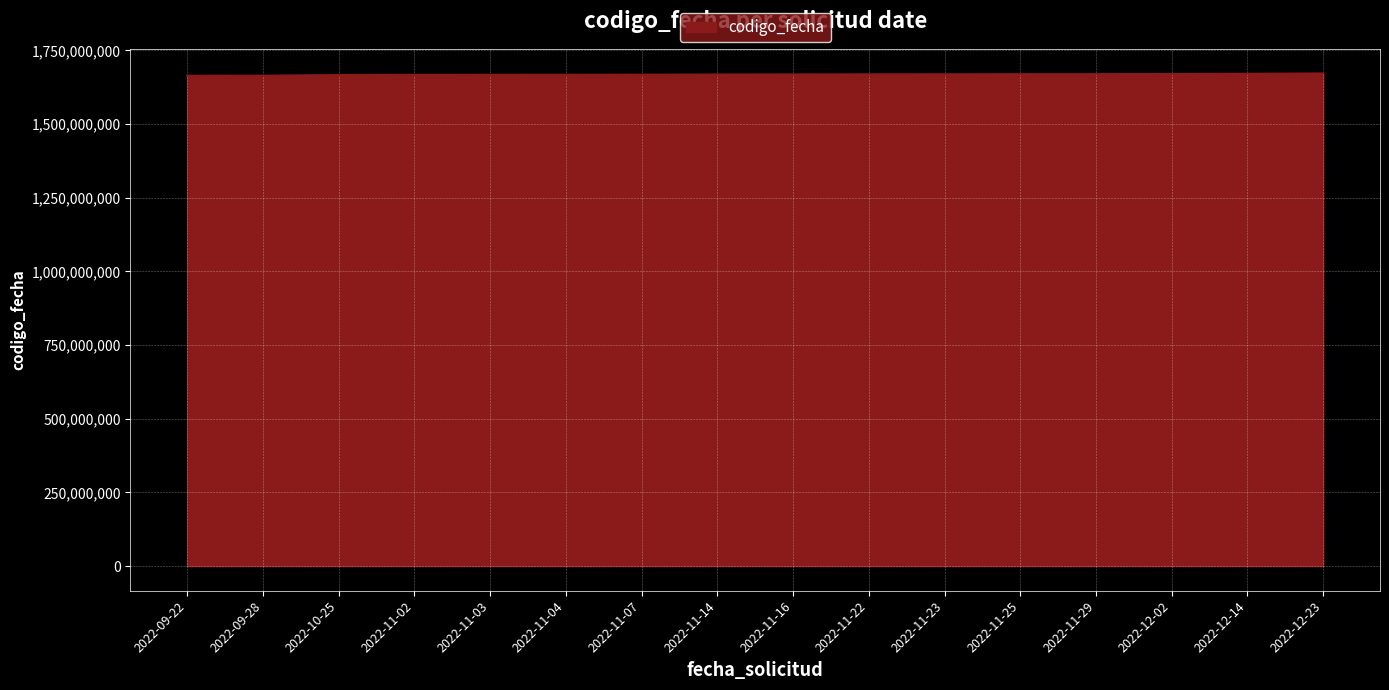

What is the sum of all values?

26694783787